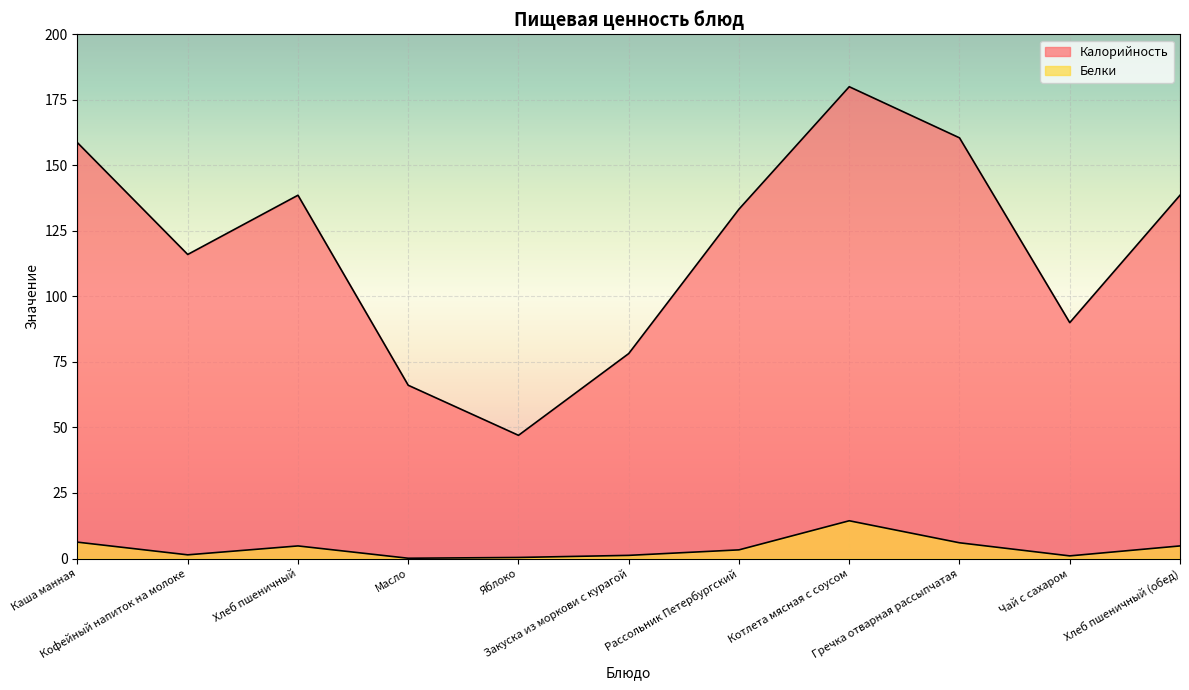

True or false: Калорийность and Белки intersect in this chart.

False